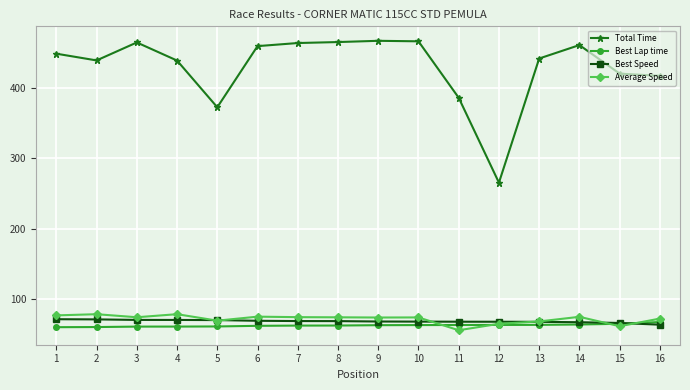

Which series has the largest total across all categories?

Total Time